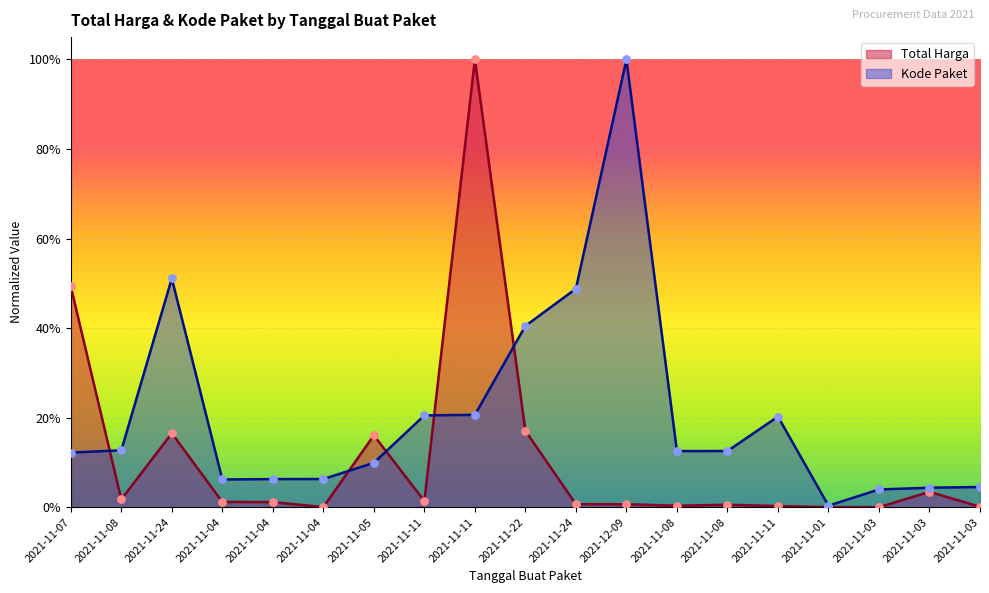

Which series has the widest spread of Y values?

Total Harga